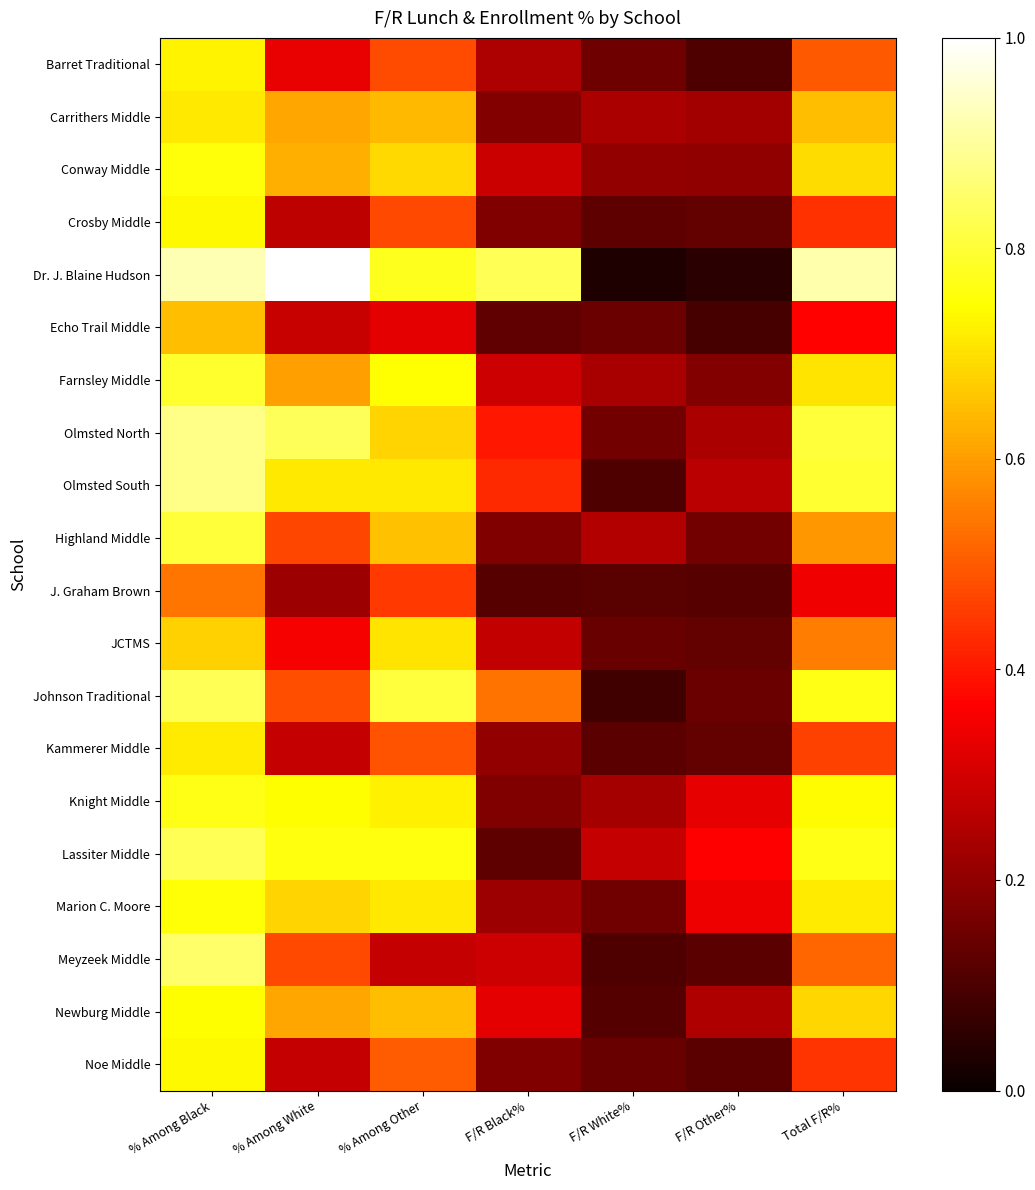

Reading right to left, extract all data points from this chart.

Barret Traditional: Total F/R%=0.5	F/R Other%=0.1	F/R White%=0.1	F/R Black%=0.2	% Among Other=0.5	% Among White=0.3	% Among Black=0.7
Carrithers Middle: Total F/R%=0.7	F/R Other%=0.2	F/R White%=0.2	F/R Black%=0.2	% Among Other=0.6	% Among White=0.6	% Among Black=0.7
Conway Middle: Total F/R%=0.7	F/R Other%=0.2	F/R White%=0.2	F/R Black%=0.3	% Among Other=0.7	% Among White=0.6	% Among Black=0.8
Crosby Middle: Total F/R%=0.4	F/R Other%=0.1	F/R White%=0.1	F/R Black%=0.2	% Among Other=0.5	% Among White=0.3	% Among Black=0.7
Dr. J. Blaine Hudson: Total F/R%=0.9	F/R Other%=0.1	F/R White%=0.0	F/R Black%=0.8	% Among Other=0.8	% Among White=1.0	% Among Black=0.9
Echo Trail Middle: Total F/R%=0.4	F/R Other%=0.1	F/R White%=0.1	F/R Black%=0.1	% Among Other=0.3	% Among White=0.3	% Among Black=0.7
Farnsley Middle: Total F/R%=0.7	F/R Other%=0.2	F/R White%=0.2	F/R Black%=0.3	% Among Other=0.7	% Among White=0.6	% Among Black=0.8
Olmsted North: Total F/R%=0.8	F/R Other%=0.2	F/R White%=0.2	F/R Black%=0.4	% Among Other=0.7	% Among White=0.8	% Among Black=0.9
Olmsted South: Total F/R%=0.8	F/R Other%=0.3	F/R White%=0.1	F/R Black%=0.4	% Among Other=0.7	% Among White=0.7	% Among Black=0.9
Highland Middle: Total F/R%=0.6	F/R Other%=0.2	F/R White%=0.3	F/R Black%=0.2	% Among Other=0.7	% Among White=0.5	% Among Black=0.8
J. Graham Brown: Total F/R%=0.3	F/R Other%=0.1	F/R White%=0.1	F/R Black%=0.1	% Among Other=0.5	% Among White=0.2	% Among Black=0.5
JCTMS: Total F/R%=0.6	F/R Other%=0.1	F/R White%=0.1	F/R Black%=0.3	% Among Other=0.7	% Among White=0.4	% Among Black=0.7
Johnson Traditional: Total F/R%=0.8	F/R Other%=0.1	F/R White%=0.1	F/R Black%=0.5	% Among Other=0.8	% Among White=0.5	% Among Black=0.8
Kammerer Middle: Total F/R%=0.5	F/R Other%=0.1	F/R White%=0.1	F/R Black%=0.2	% Among Other=0.5	% Among White=0.3	% Among Black=0.7
Knight Middle: Total F/R%=0.7	F/R Other%=0.3	F/R White%=0.2	F/R Black%=0.2	% Among Other=0.7	% Among White=0.7	% Among Black=0.8
Lassiter Middle: Total F/R%=0.8	F/R Other%=0.4	F/R White%=0.3	F/R Black%=0.1	% Among Other=0.8	% Among White=0.8	% Among Black=0.8
Marion C. Moore: Total F/R%=0.7	F/R Other%=0.3	F/R White%=0.2	F/R Black%=0.2	% Among Other=0.7	% Among White=0.7	% Among Black=0.8
Meyzeek Middle: Total F/R%=0.5	F/R Other%=0.1	F/R White%=0.1	F/R Black%=0.3	% Among Other=0.3	% Among White=0.5	% Among Black=0.8
Newburg Middle: Total F/R%=0.7	F/R Other%=0.2	F/R White%=0.1	F/R Black%=0.3	% Among Other=0.7	% Among White=0.6	% Among Black=0.7
Noe Middle: Total F/R%=0.4	F/R Other%=0.1	F/R White%=0.1	F/R Black%=0.2	% Among Other=0.5	% Among White=0.3	% Among Black=0.7